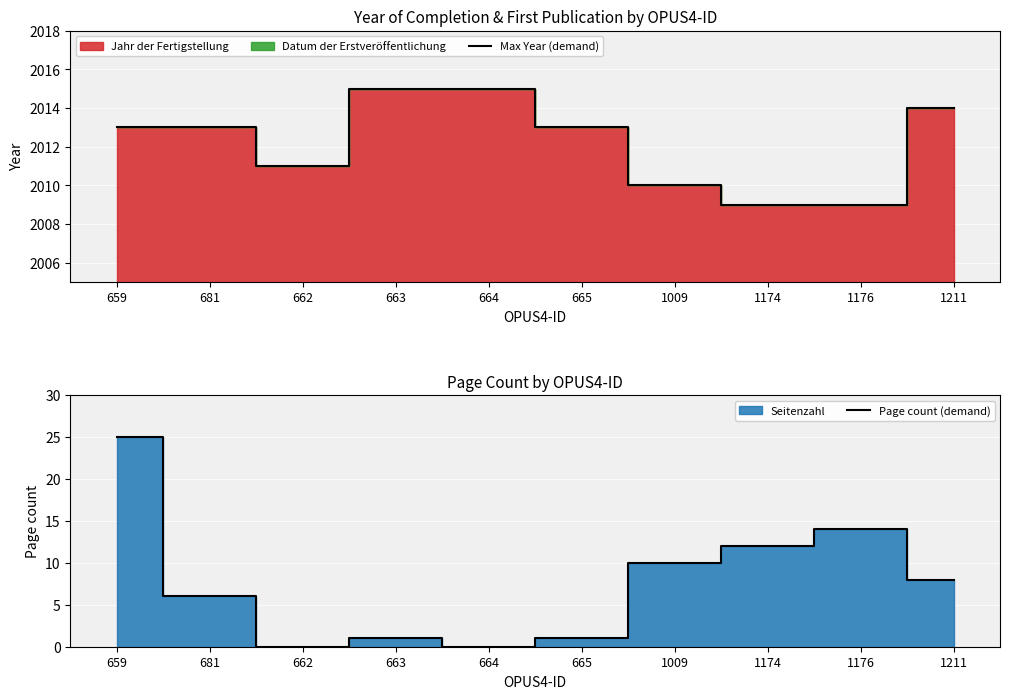

What is the spread (max minus min) of values at 1211?

2006